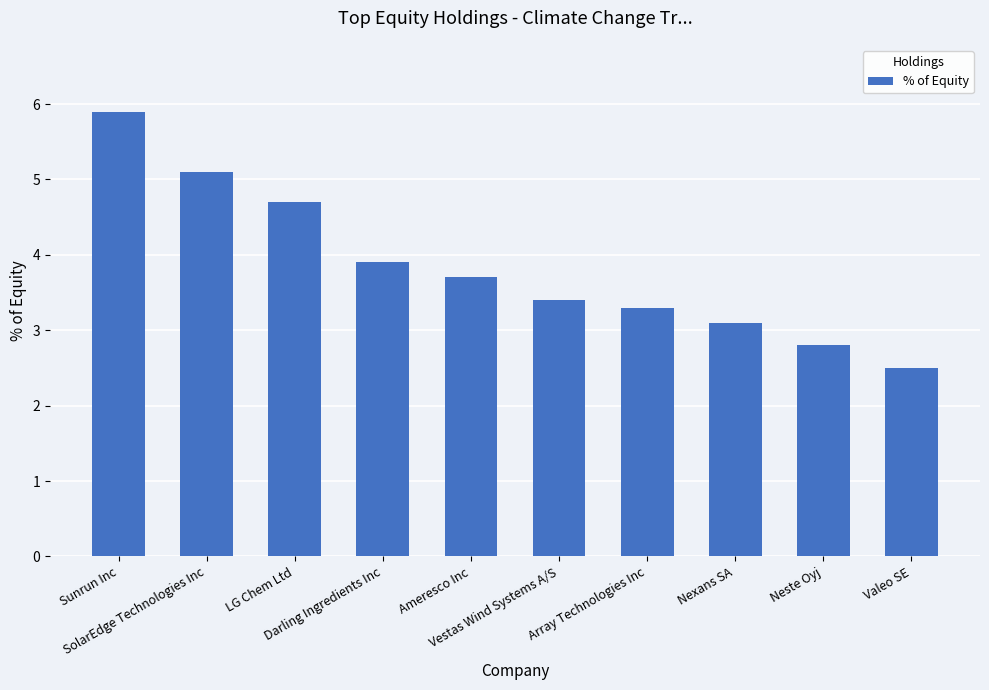

At which category does the chart reach its minimum across all series?

Valeo SE